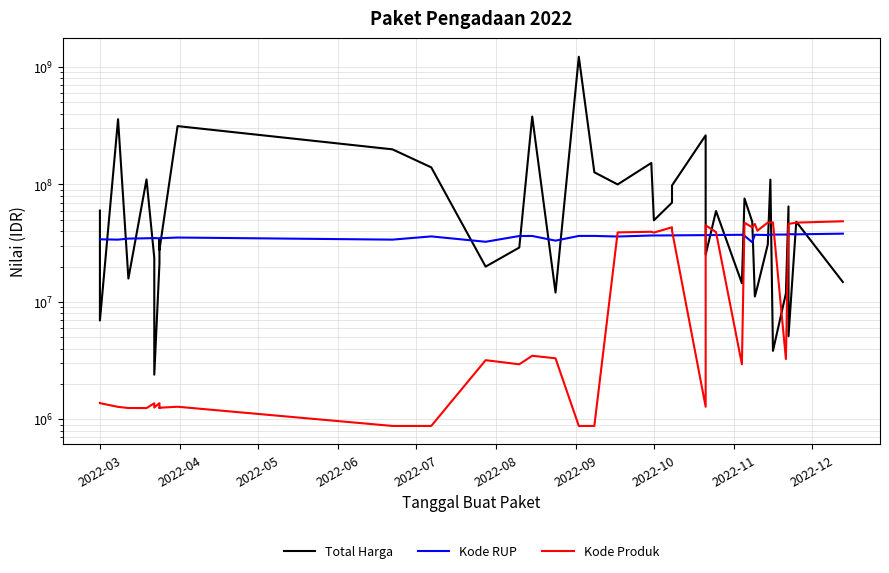

List the series in order of their peak value, lowest first.

Kode RUP, Kode Produk, Total Harga